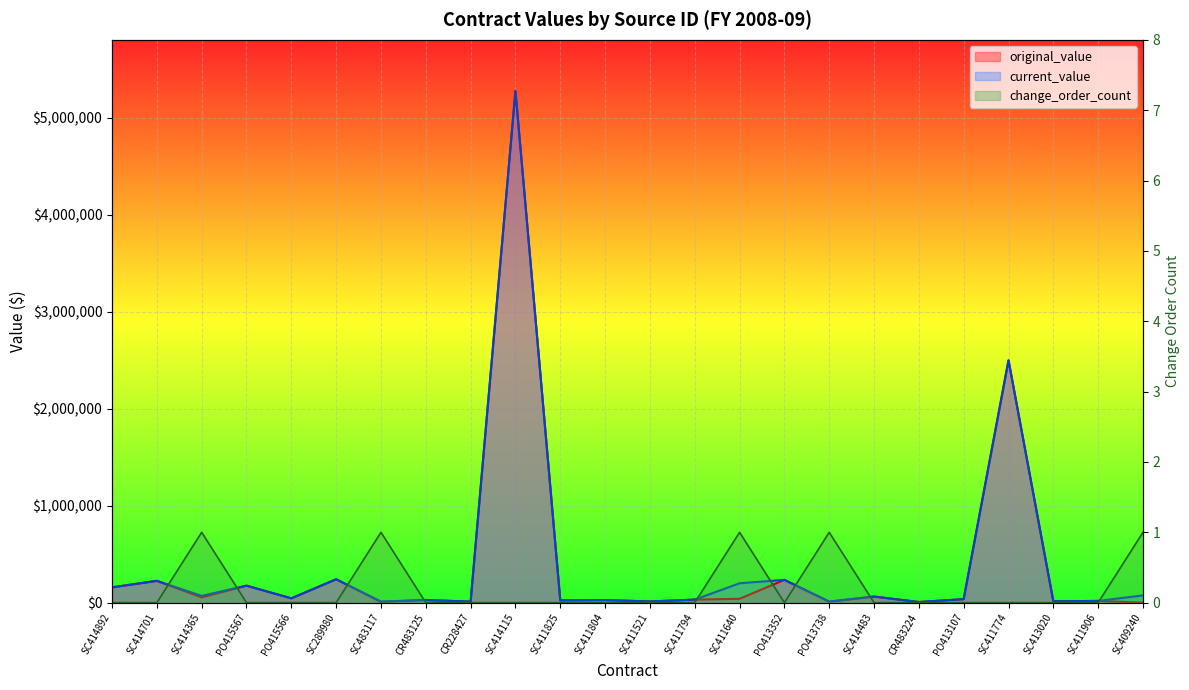

Between SC411640 and SC409240, which series saw the biggest shift?

current_value